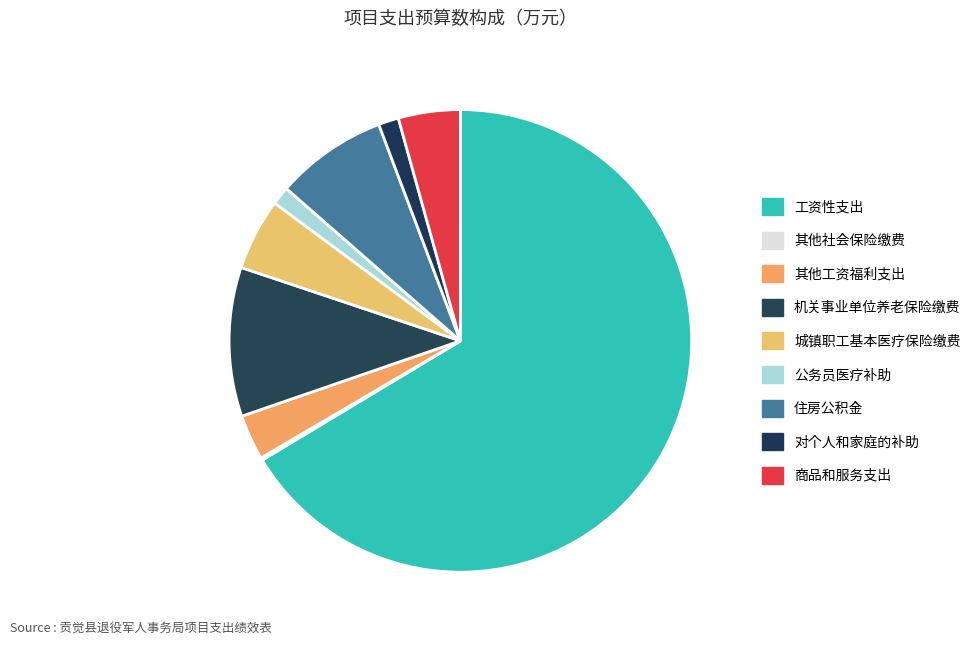

To the nearest percent, what is the average slice percentage?

11%